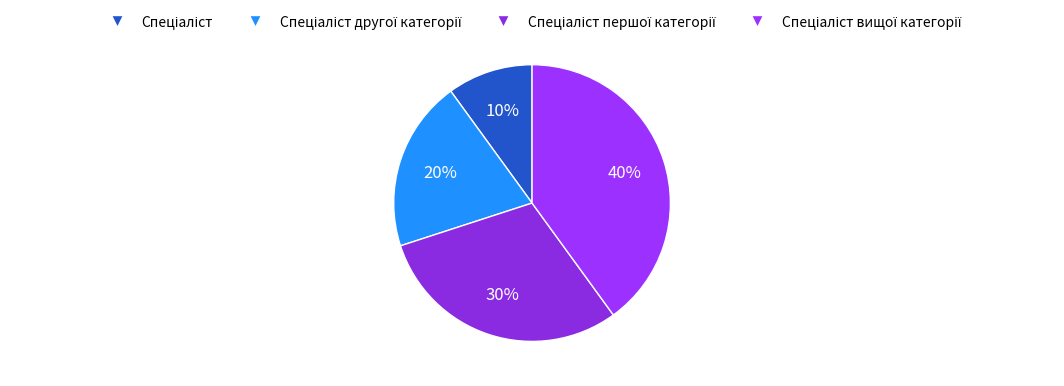

How many segments does this pie chart have?

4